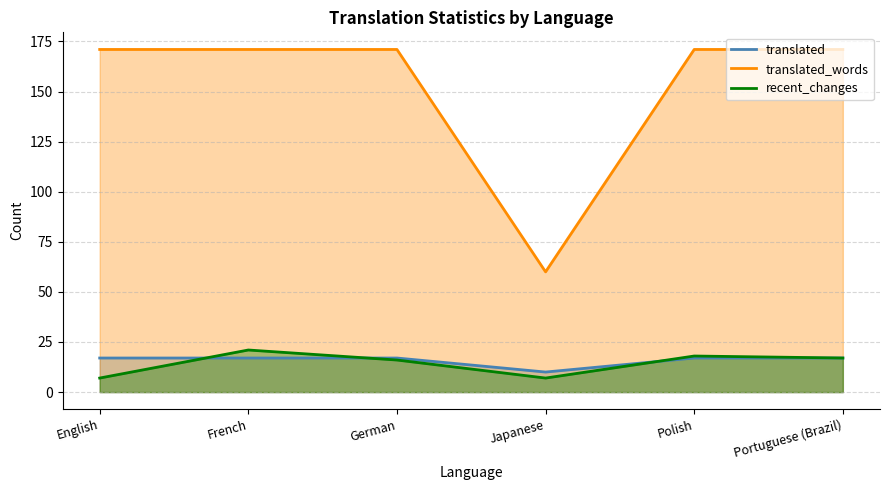

How many lines are shown in the chart?

3